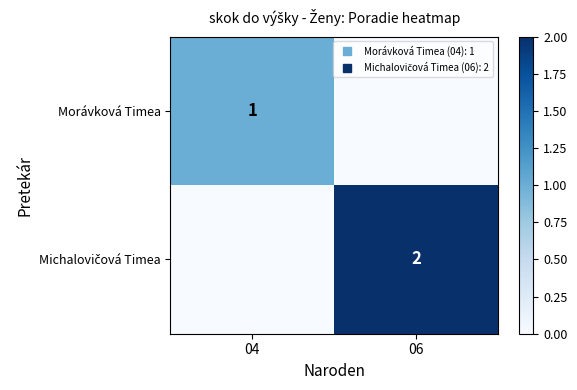

True or false: Michalovičová Timea has a value of 1 at 04.

False